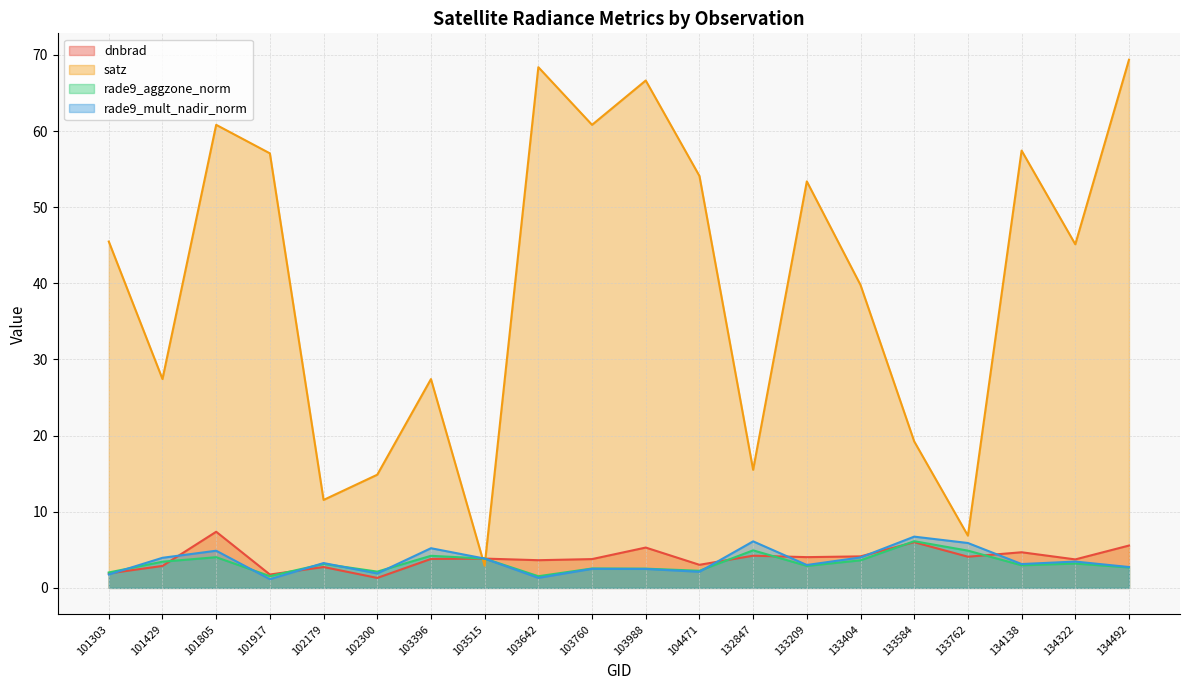

What is the greatest value displayed?

69.4